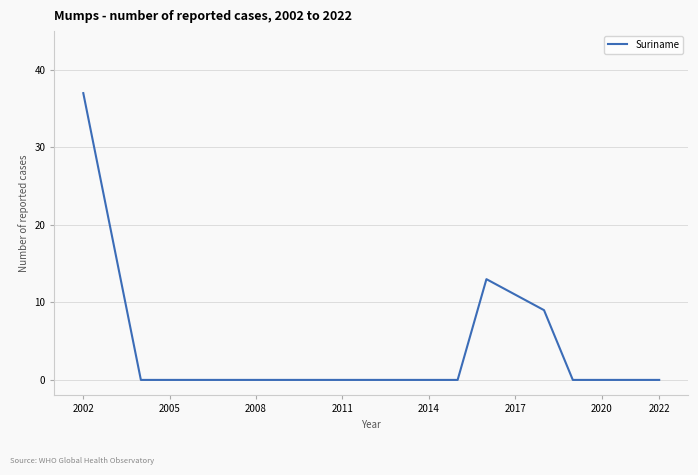

What is the greatest value displayed?

37